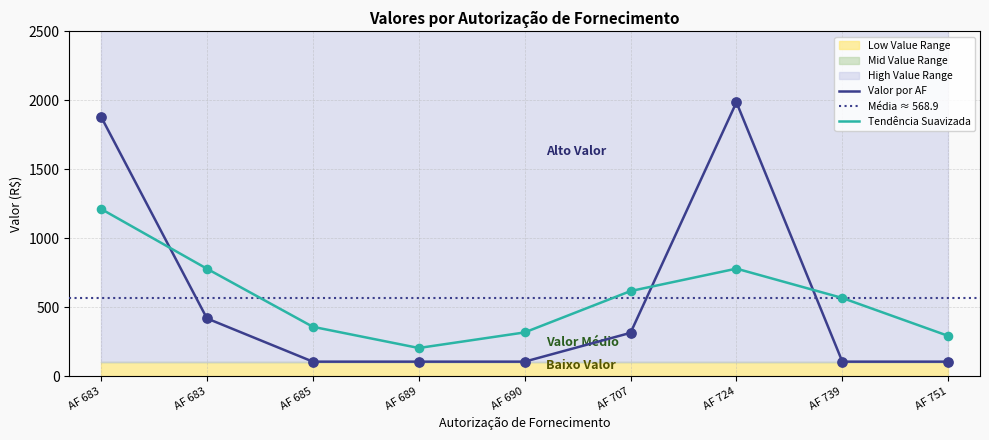

What is the ratio of the value at AF 739 to the value at AF 683?

0.1